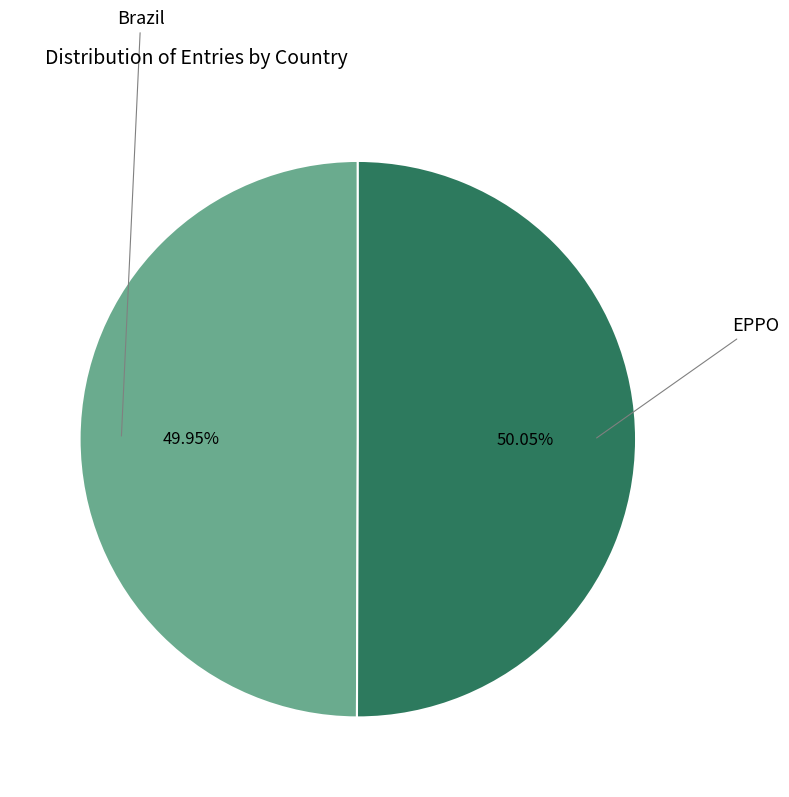

Is there any slice that represents more than half of the pie?

Yes